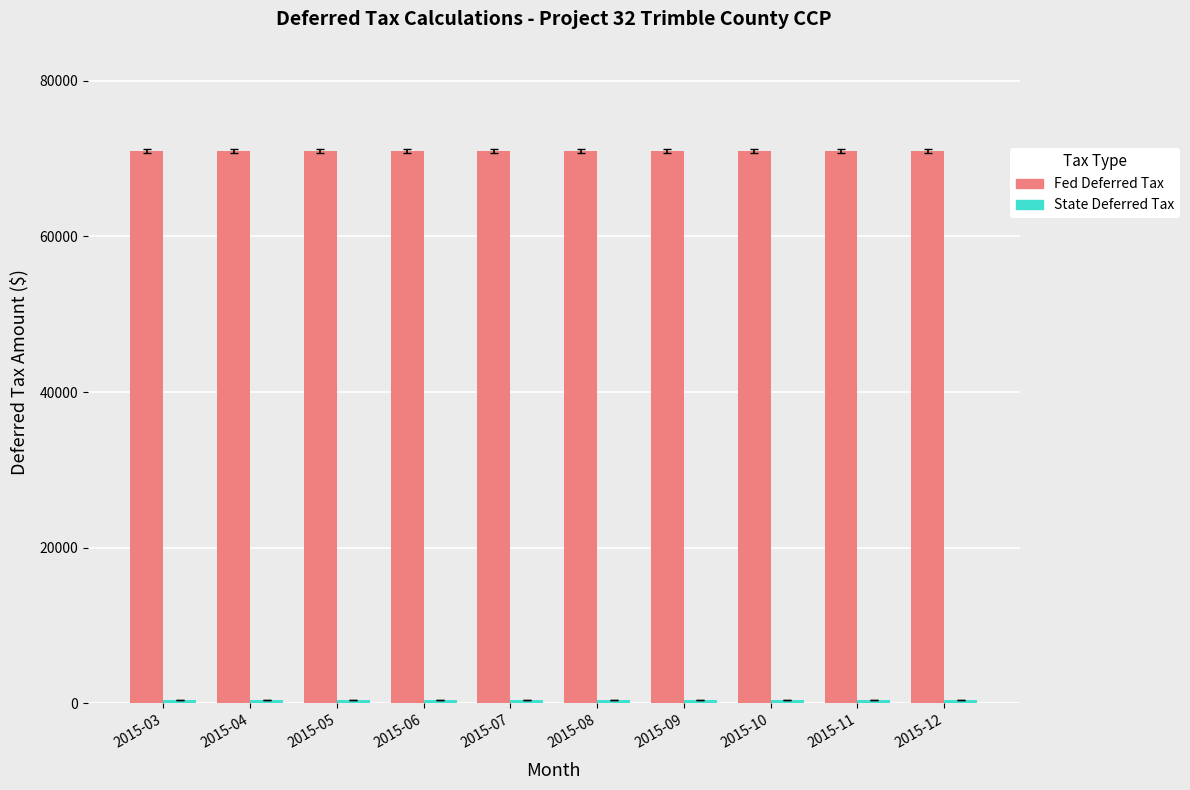

How many bars are there in total?

20